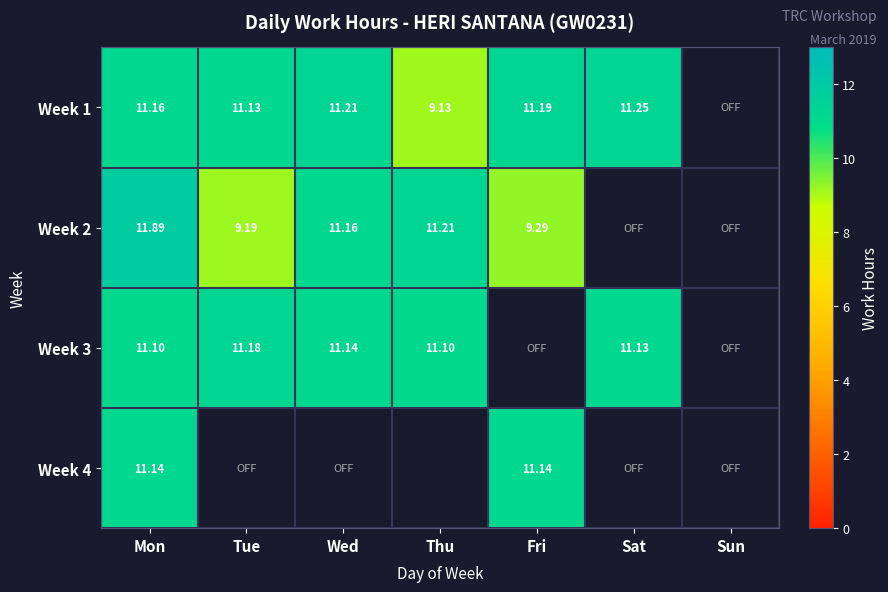

At which label does Week 3 reach its minimum?

Mon